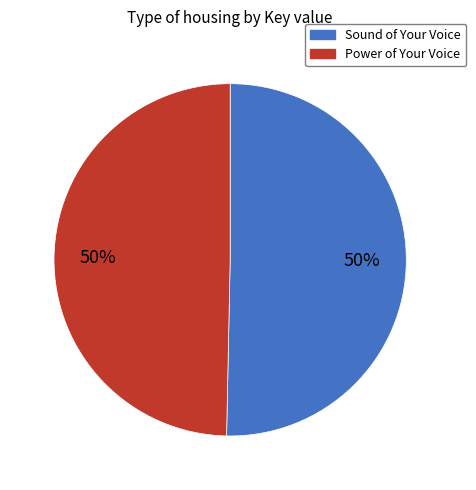

How many slices are in this pie chart?

2